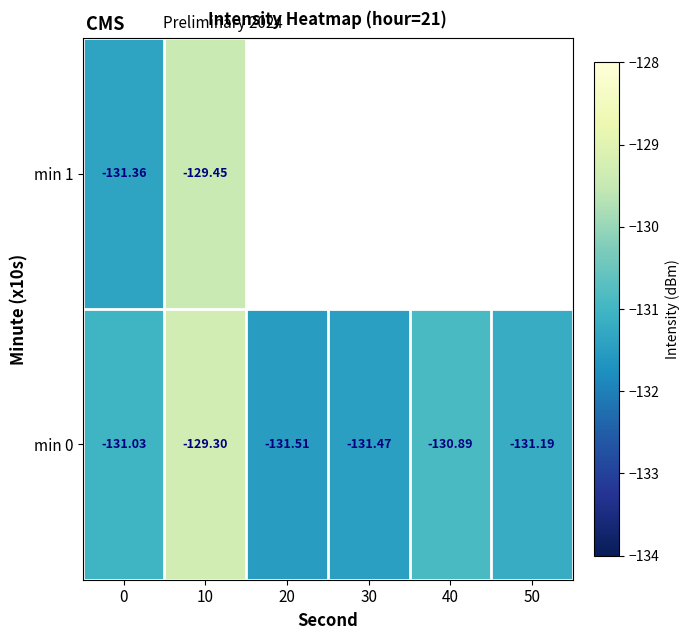

What is the difference between the highest and lowest values at 10?

0.1